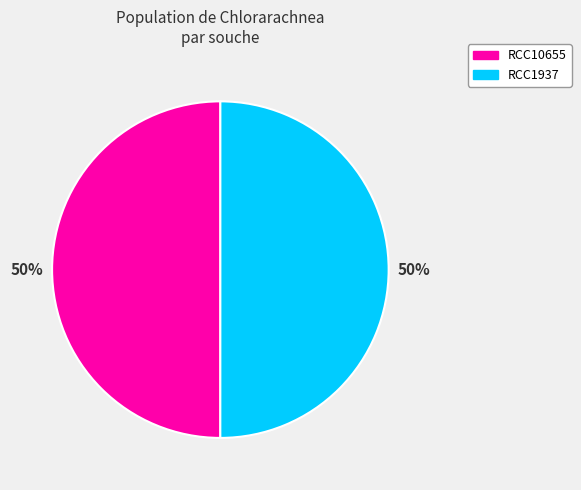

Is it true that RCC1937 is 60% of the pie?

False